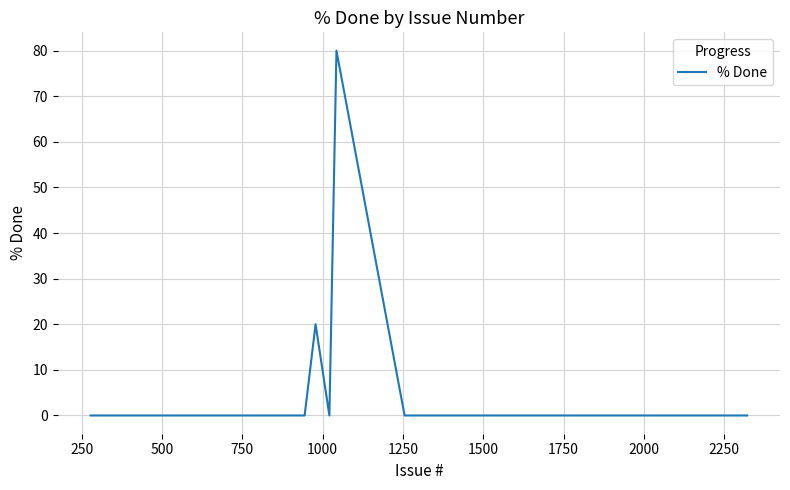

Does the chart have visible grid lines?

Yes